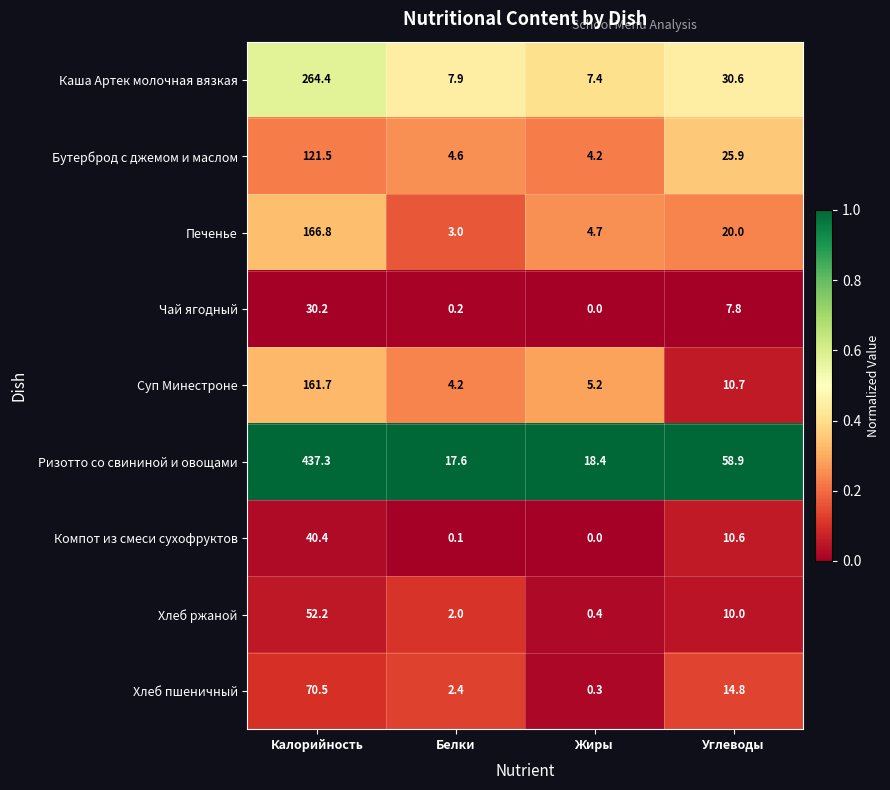

How many categories are shown in the chart?

4